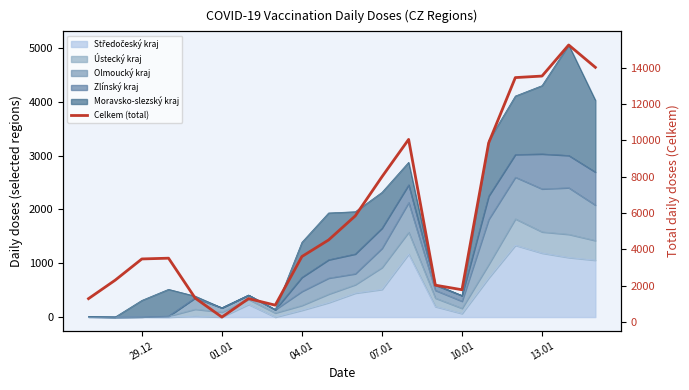

What is the difference between the second highest and minimum values?

13747